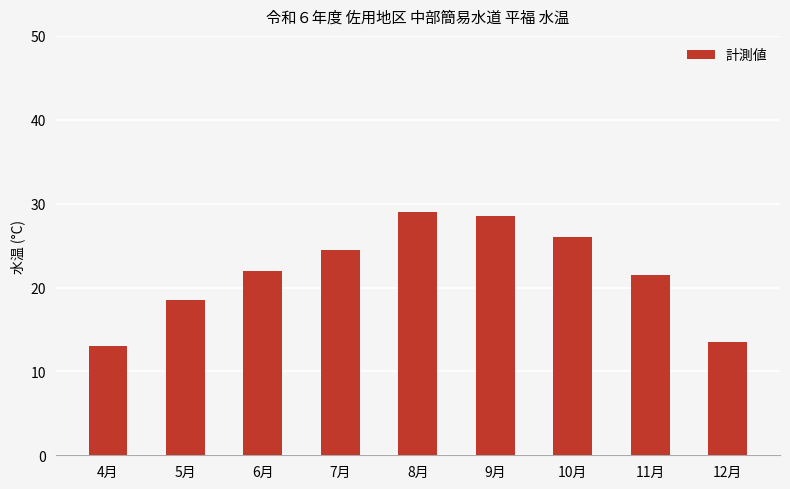

What is the greatest value displayed?

29.0